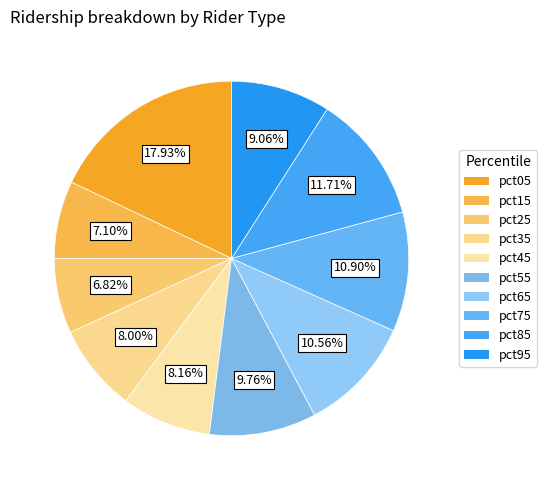

How many slices are in this pie chart?

10